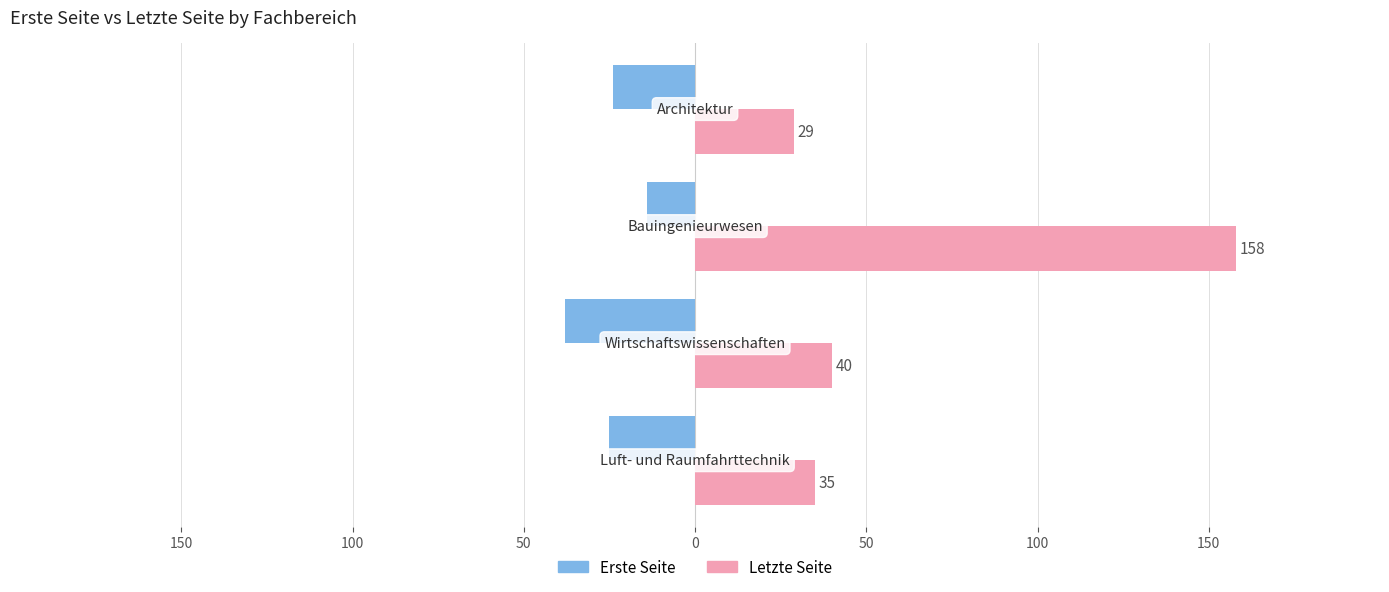

What are all the series names shown in the legend?

Erste Seite, Letzte Seite